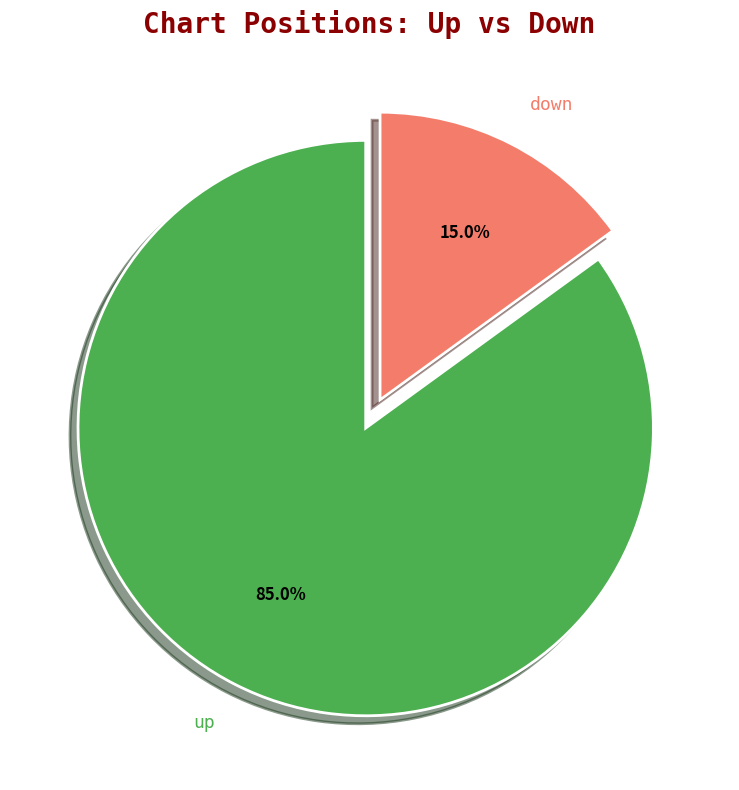

What percentage is the up slice, to the nearest percent?

85%